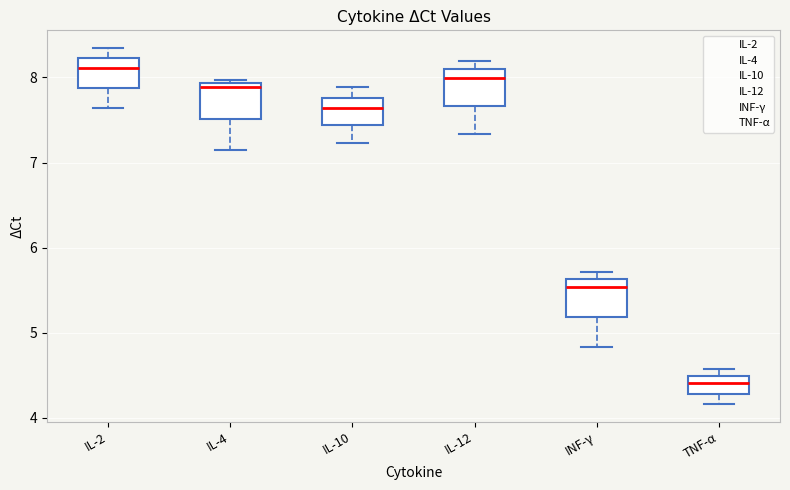

Where is the lower edge of the box for TNF-α on the y-axis? The values are not printed on the chart, so give them approximately, as read against the axis.

4.3